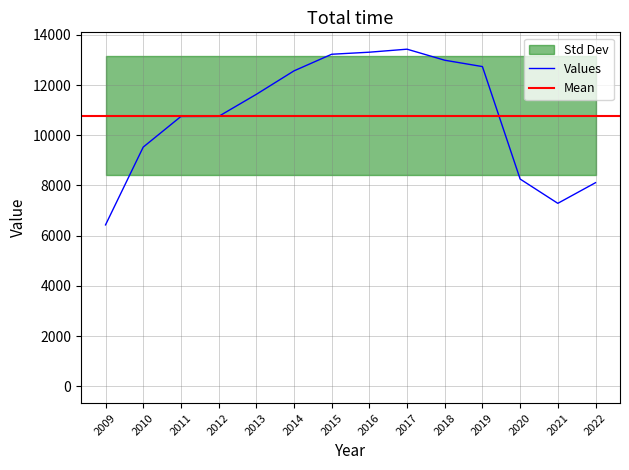

What is the value of the 2nd point from the left?

9526